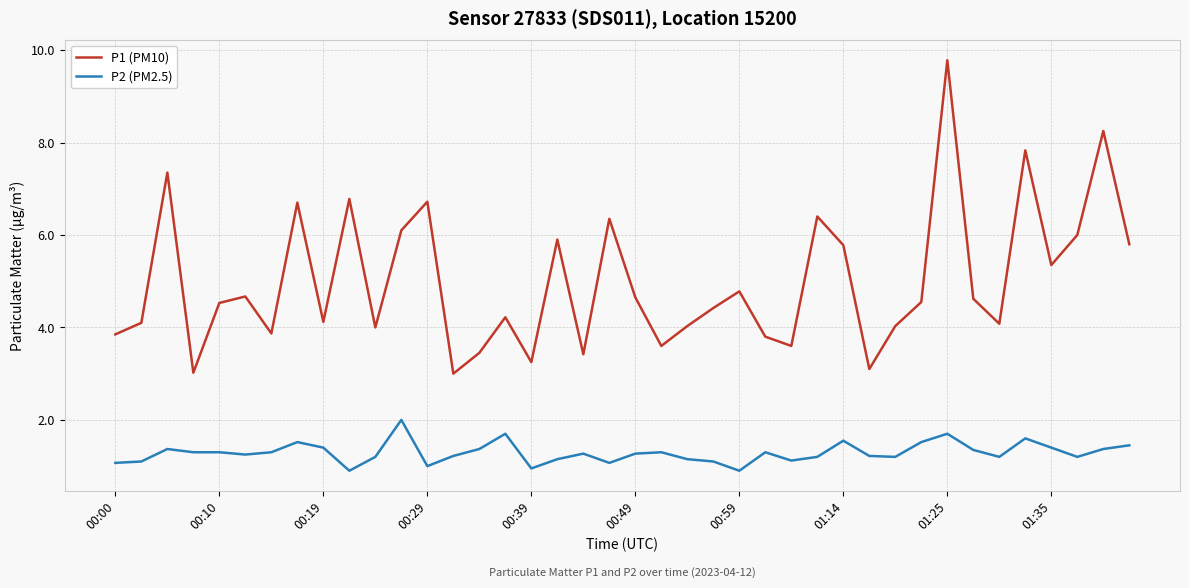

What is the difference between the maximum and minimum values in the P1 (PM10) series?

6.8